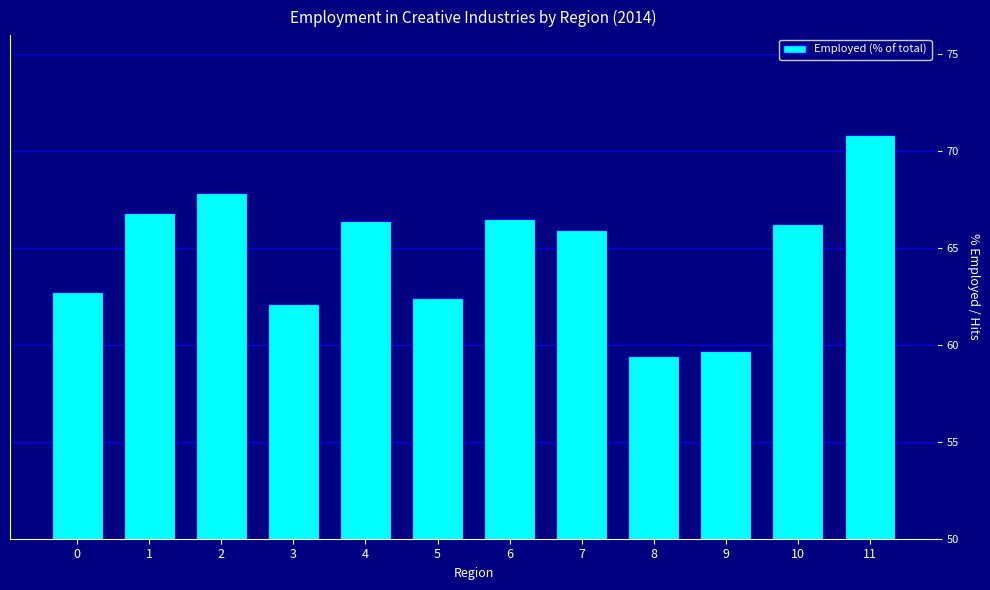

Read the value at 7.

65.9